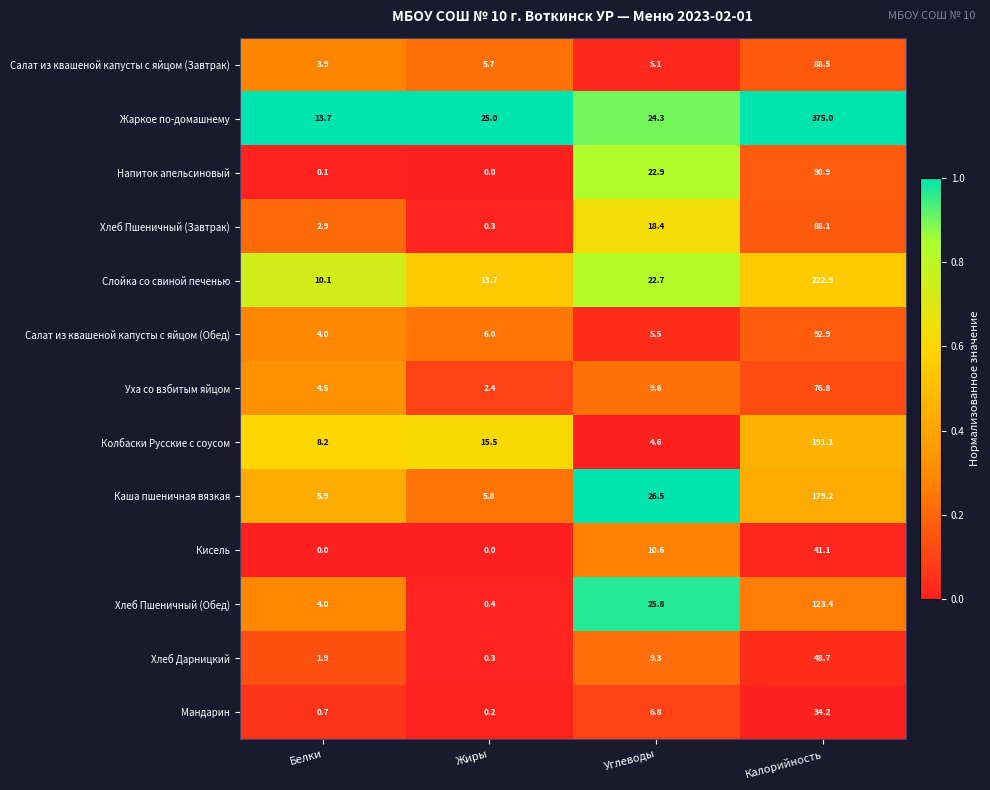

The value of Жаркое по-домашнему at Калорийность is 375.0. True or false?

True